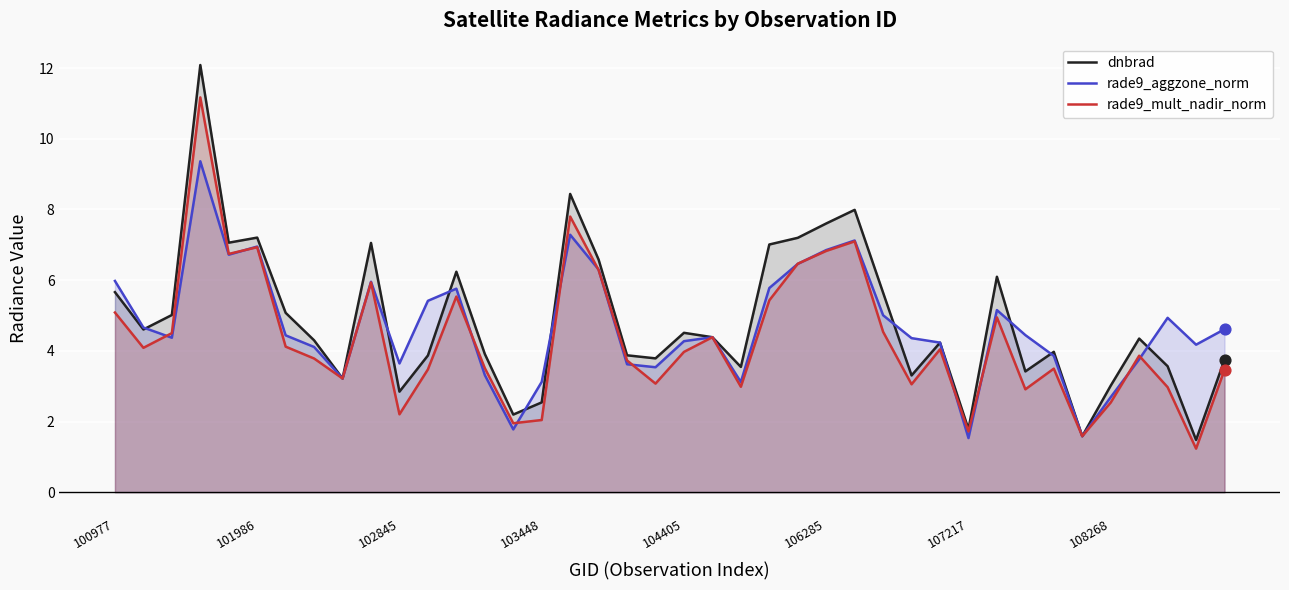

Which series reaches the maximum Y coordinate?

dnbrad